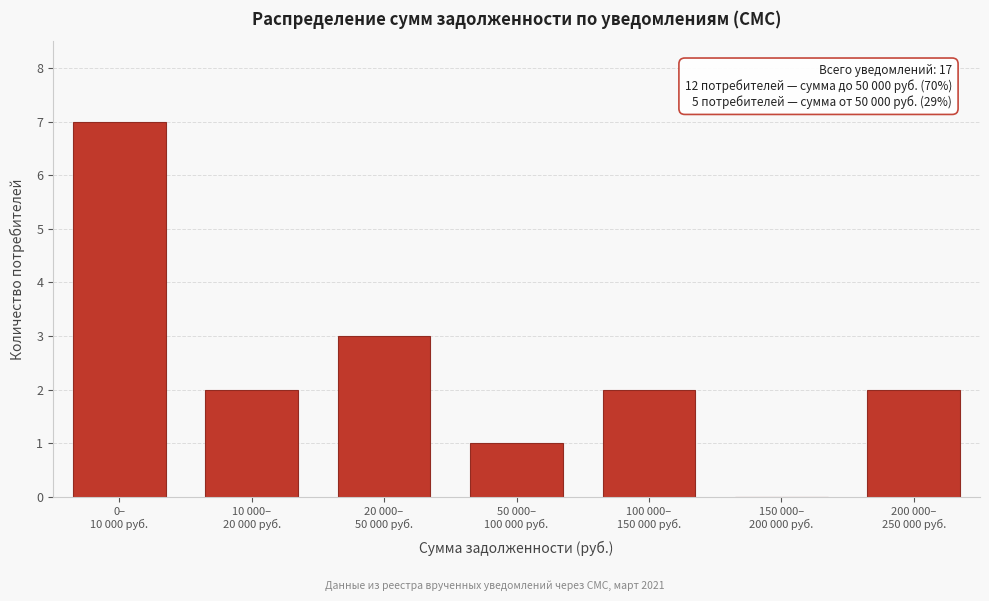

What is the sum of all values?

17